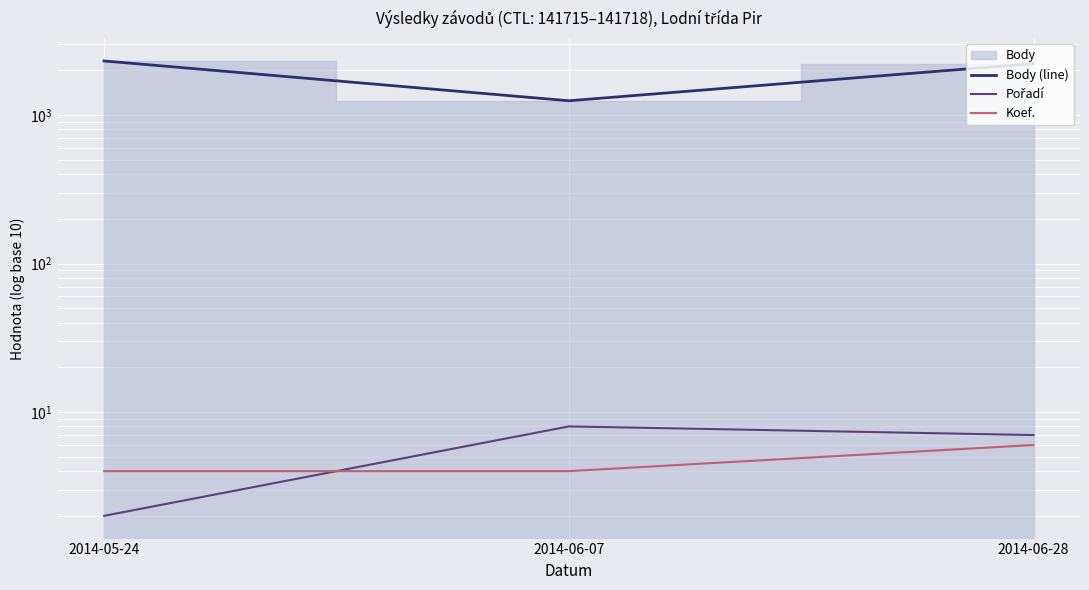

The value of Pořadí at 2014-06-07 is 8. True or false?

True